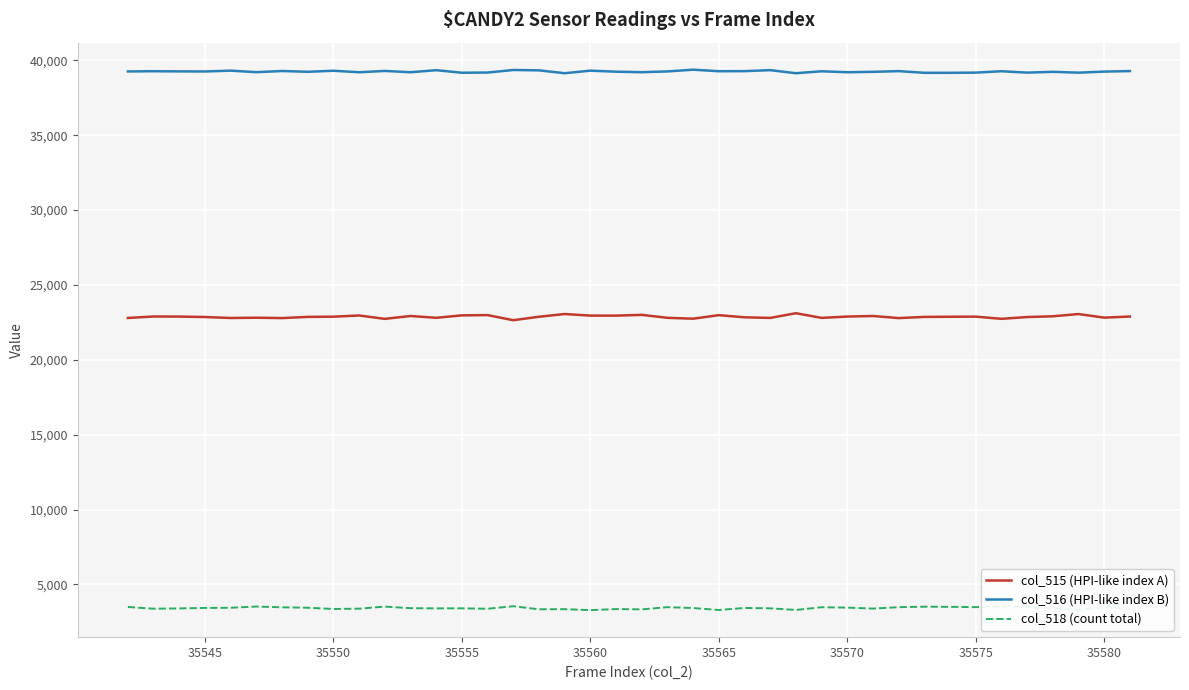

What is the maximum value for col_515 (HPI-like index A)?

23108